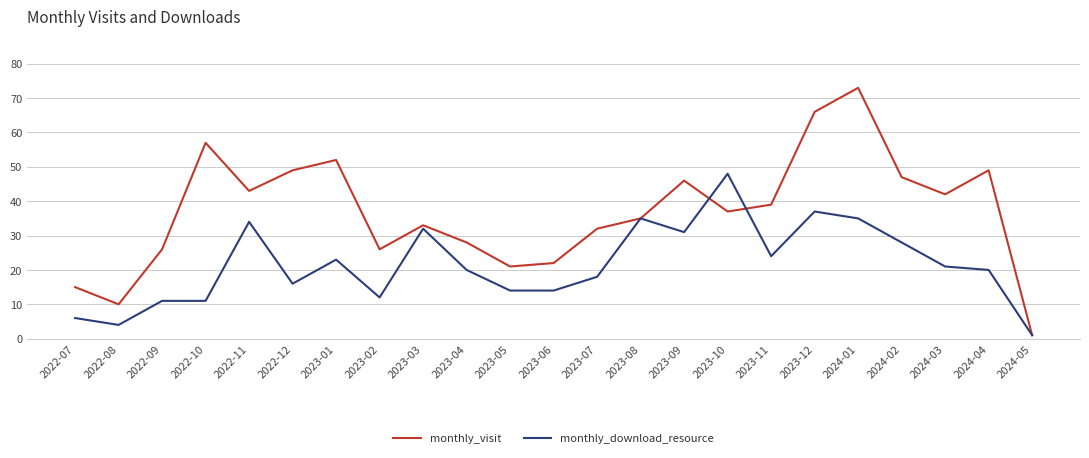

At which label does monthly_visit reach its peak?

2024-01